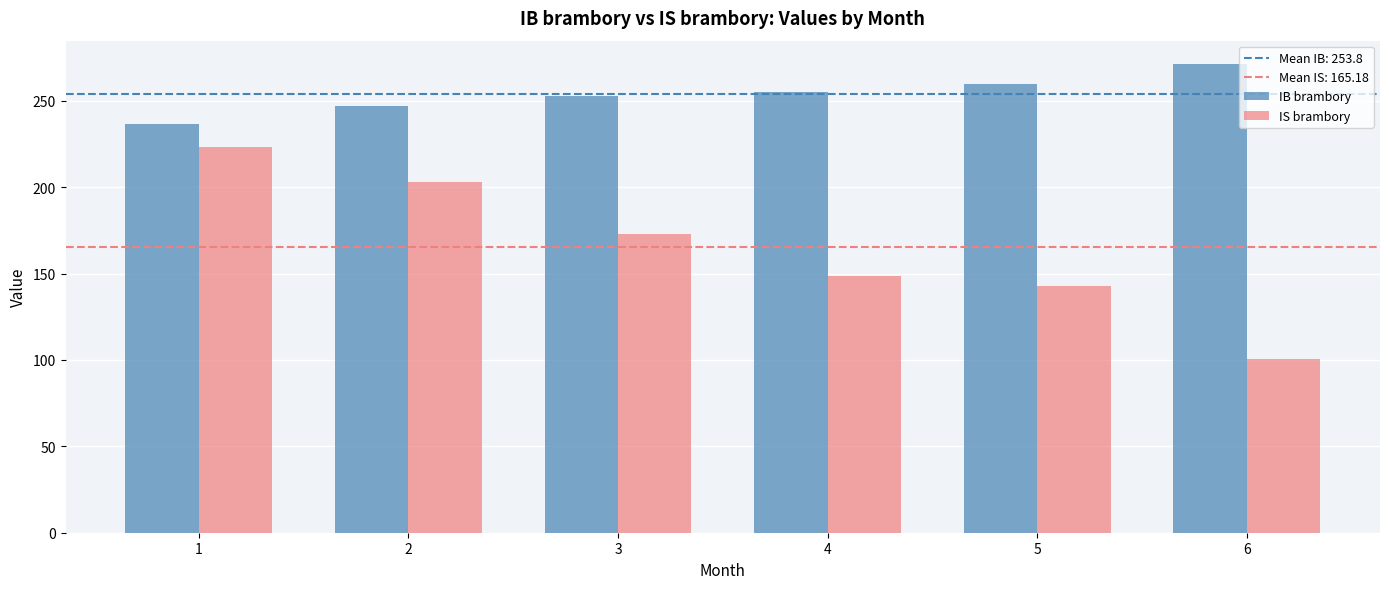

List the series in order of their overall mean, lowest first.

IS brambory, IB brambory